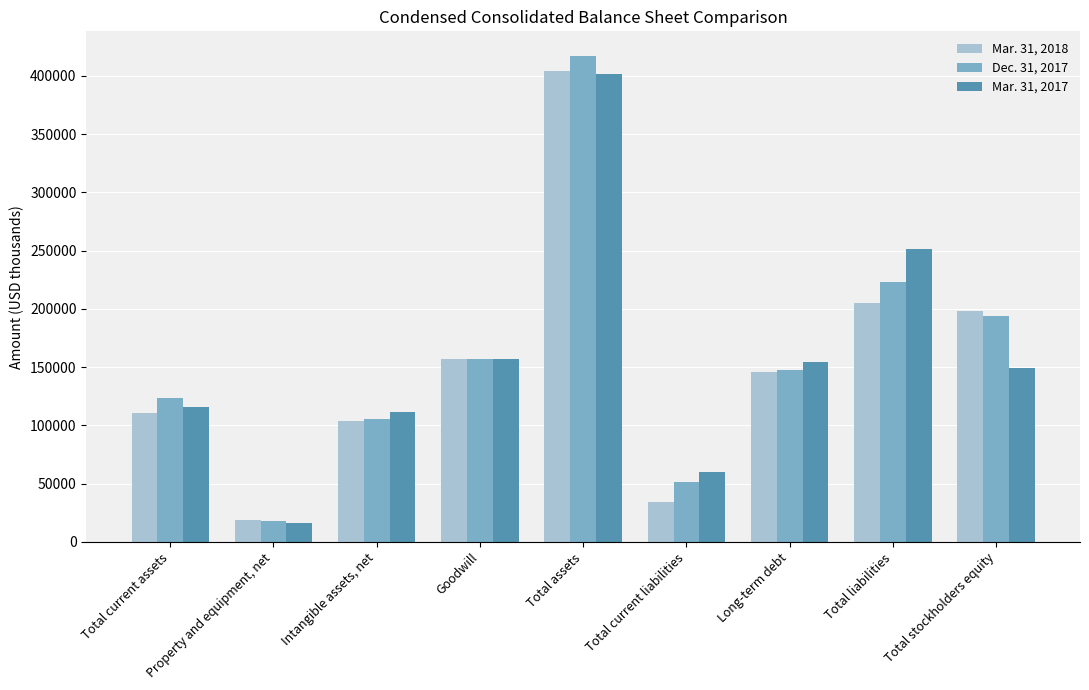

Which series changed the most between Total assets and Total current liabilities?

Mar. 31, 2018